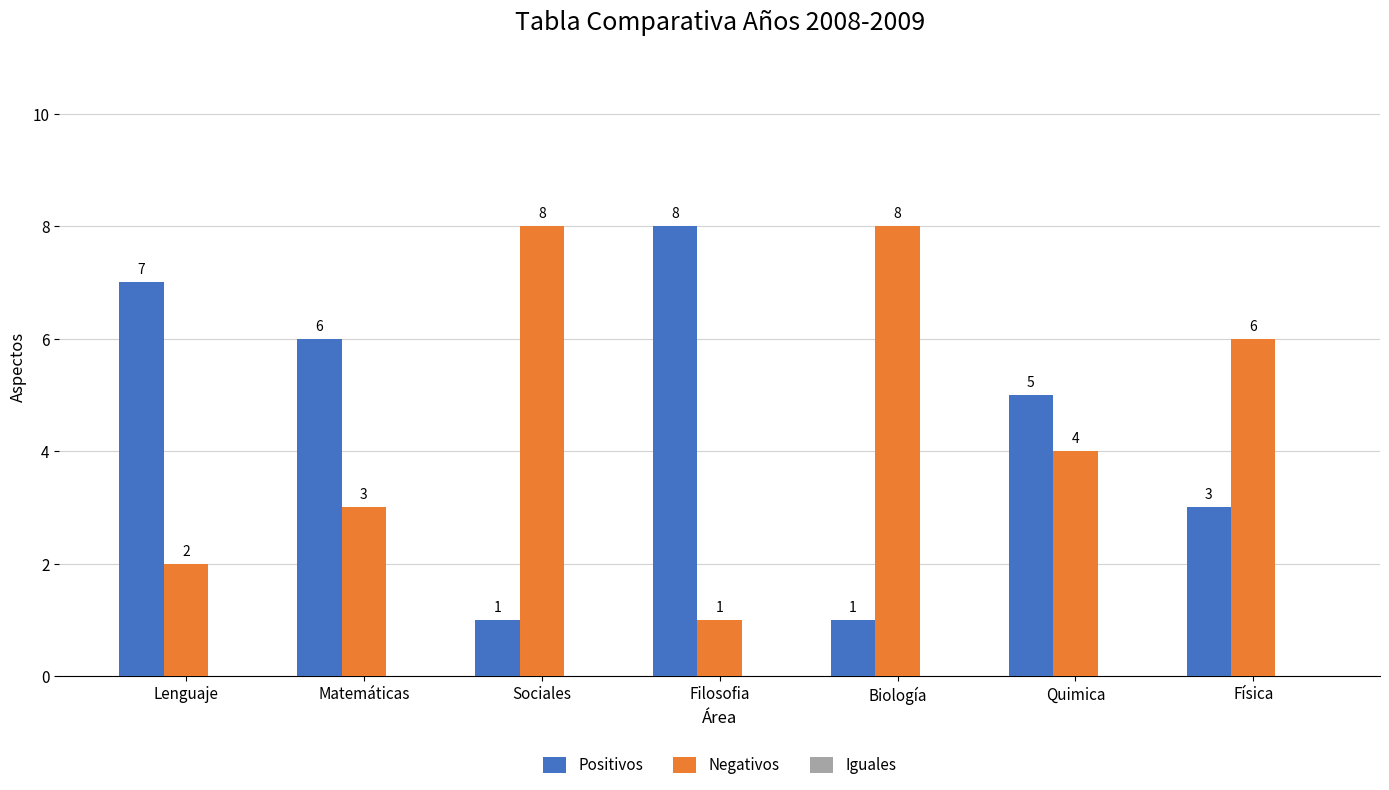

What is the total value across all series at Sociales?

9